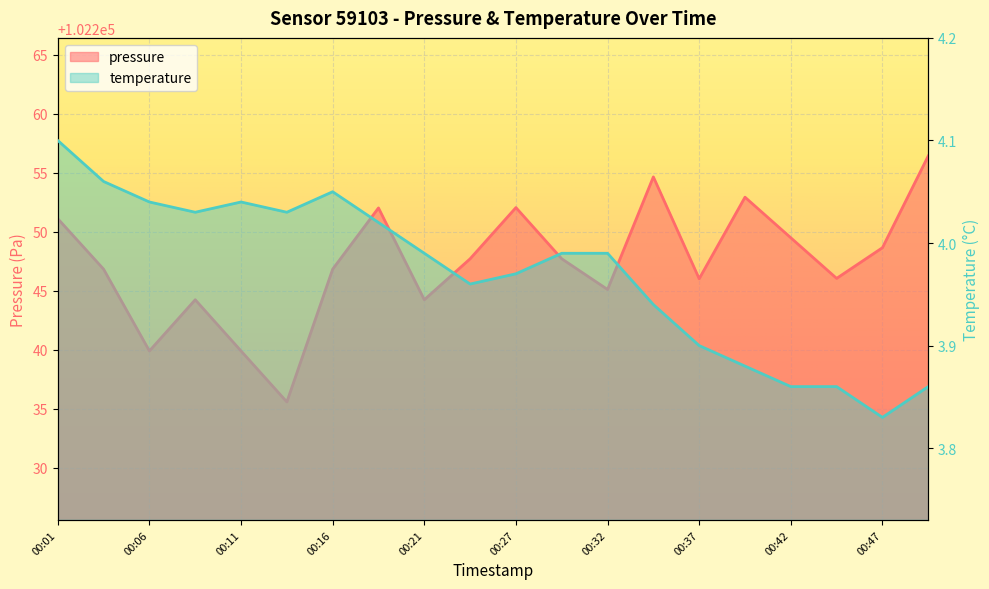

What is the spread (max minus min) of values at 00:21?

102240.2